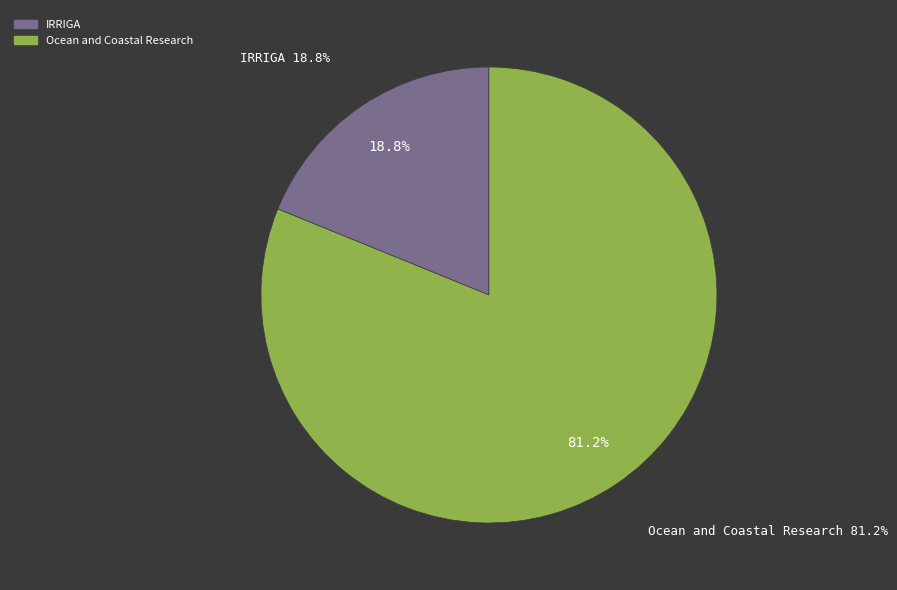

Which slice is the smallest?

IRRIGA